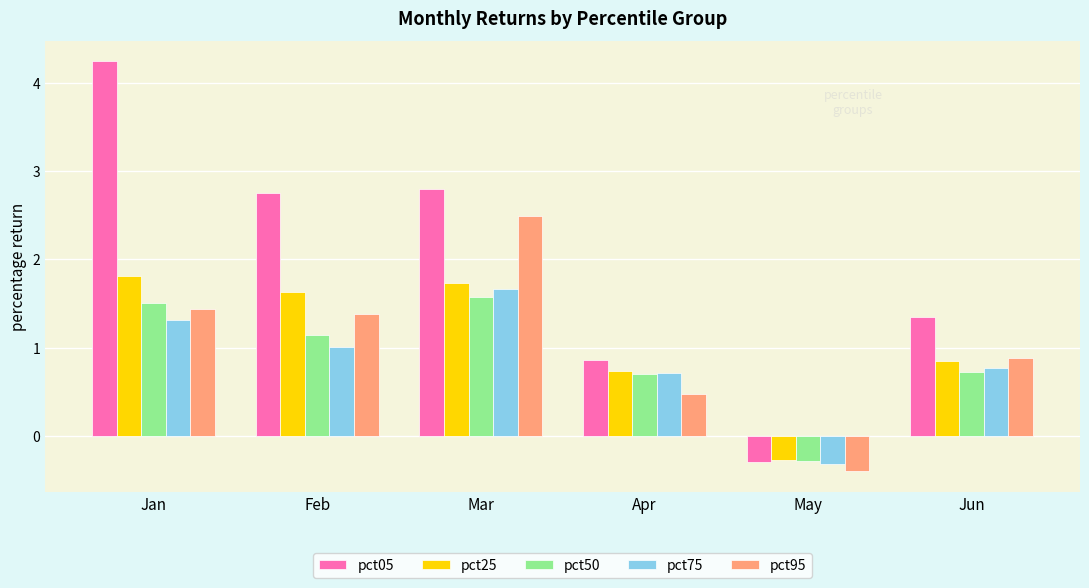

What is the average value of the pct95 series?

1.0